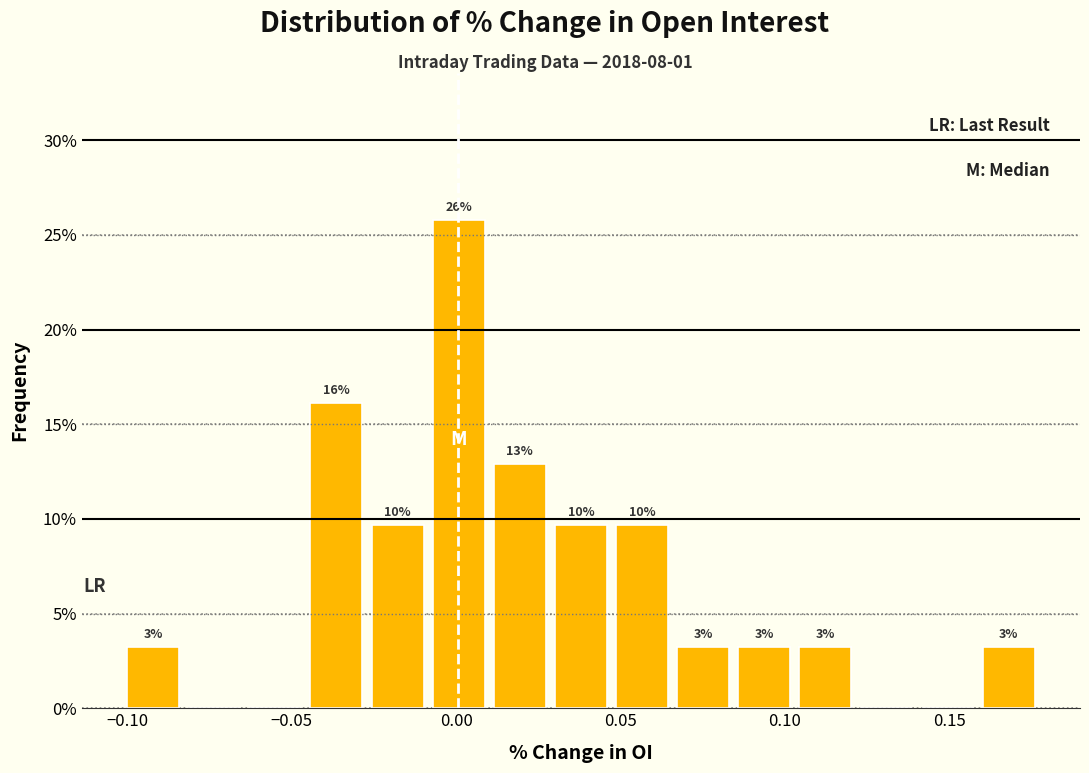

Read against the x-axis, roughly where is the centre of the tallest bar?

0.000